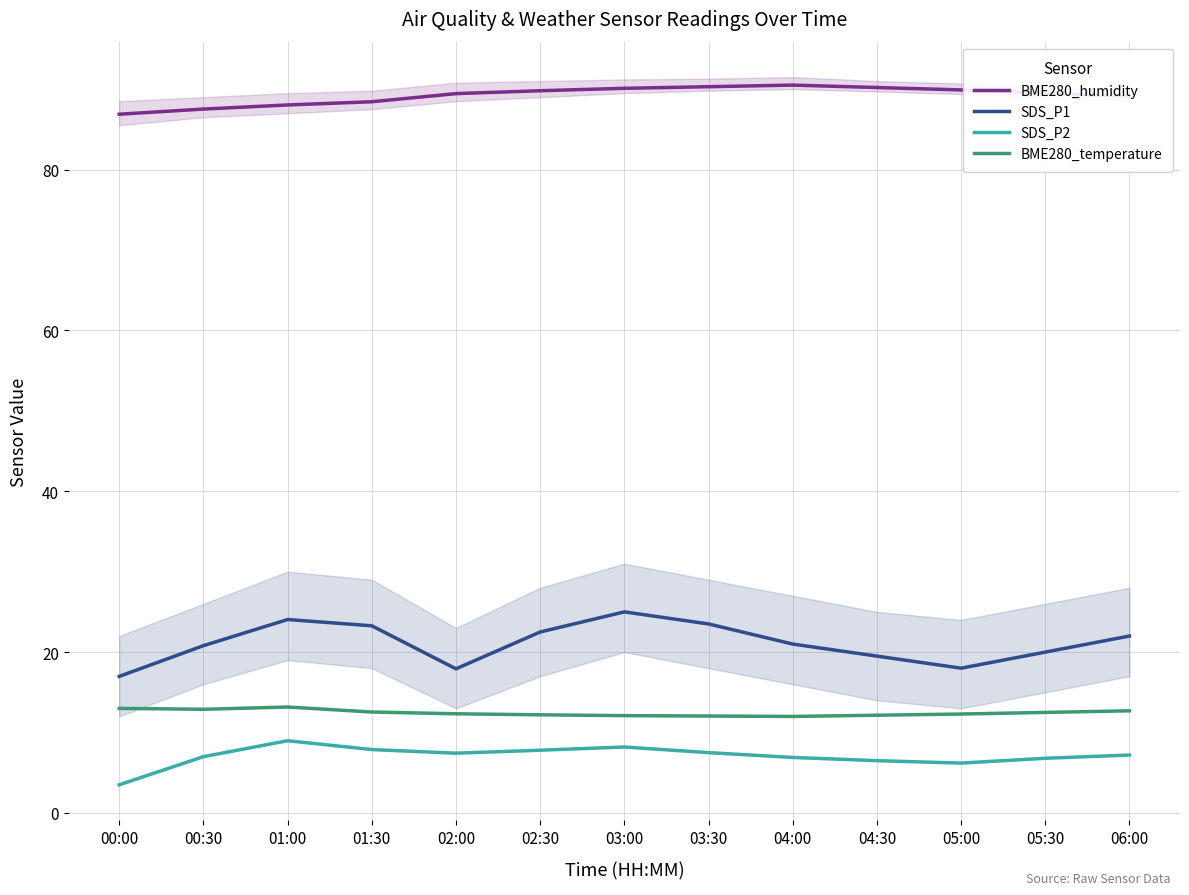

The BME280_temperature series shows 12.2 at 02:30. True or false?

True